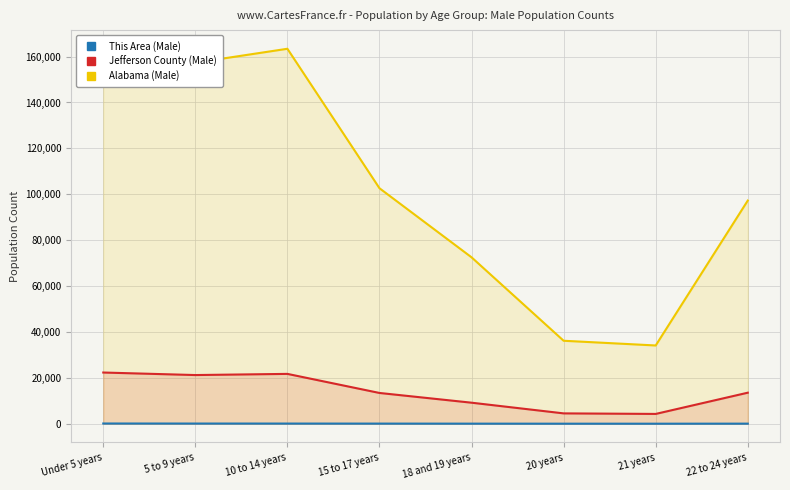

How many interior local valleys does the This Area (Male) series have?

1